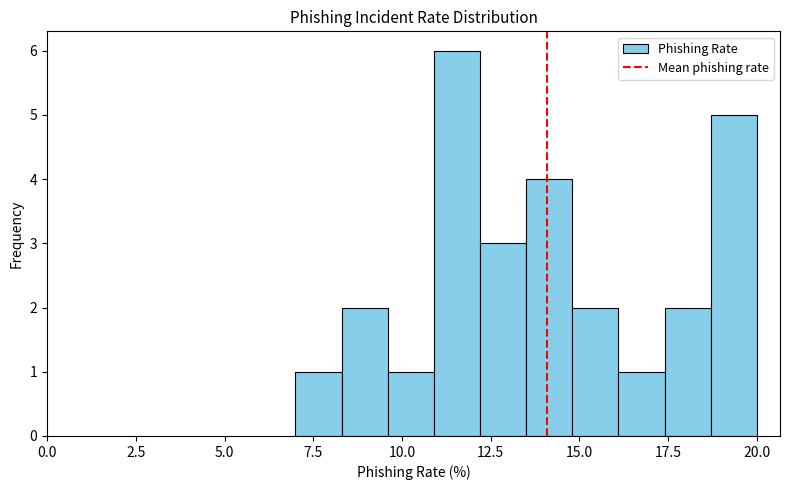

Read against the x-axis, roughly where is the centre of the tallest bar?

11.5